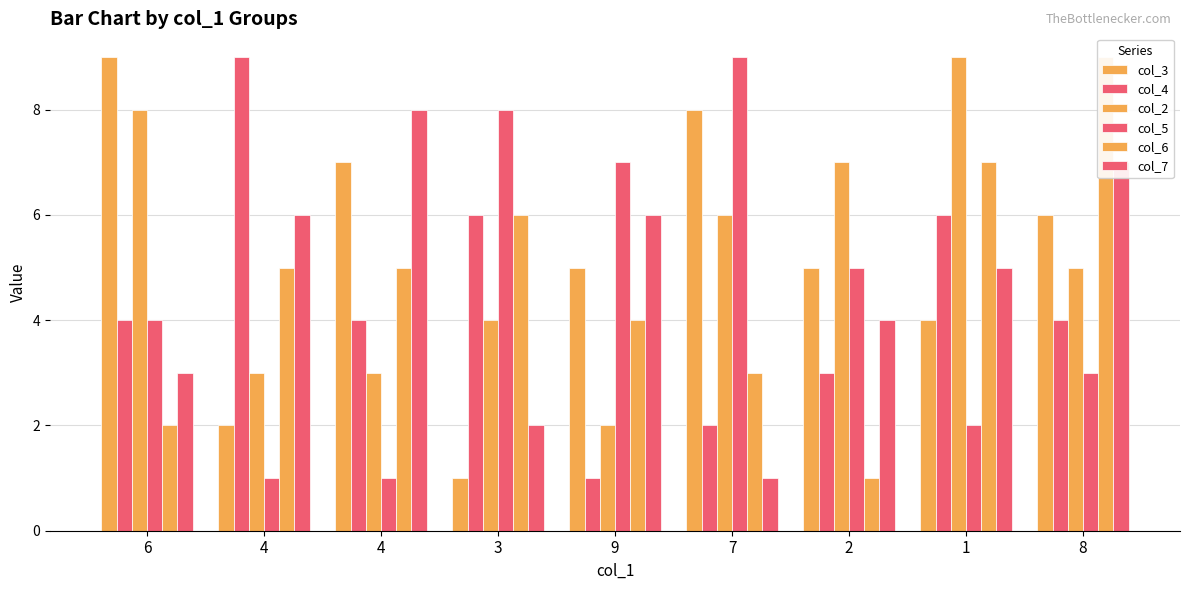

Reading left to right, list all the values displayed in this chart.

col_3: 9	2	7	1	5	8	5	4	6
col_4: 4	9	4	6	1	2	3	6	4
col_2: 8	3	3	4	2	6	7	9	5
col_5: 4	1	1	8	7	9	5	2	3
col_6: 2	5	5	6	4	3	1	7	9
col_7: 3	6	8	2	6	1	4	5	7